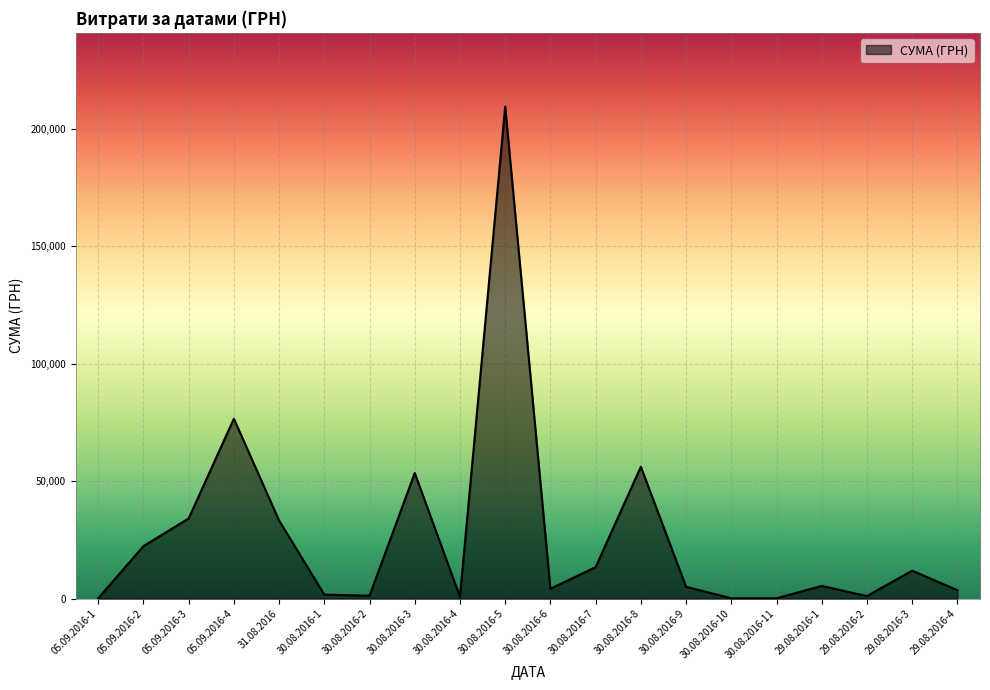

What is the change in value from 30.08.2016-2 to 30.08.2016-5?

+208292.6